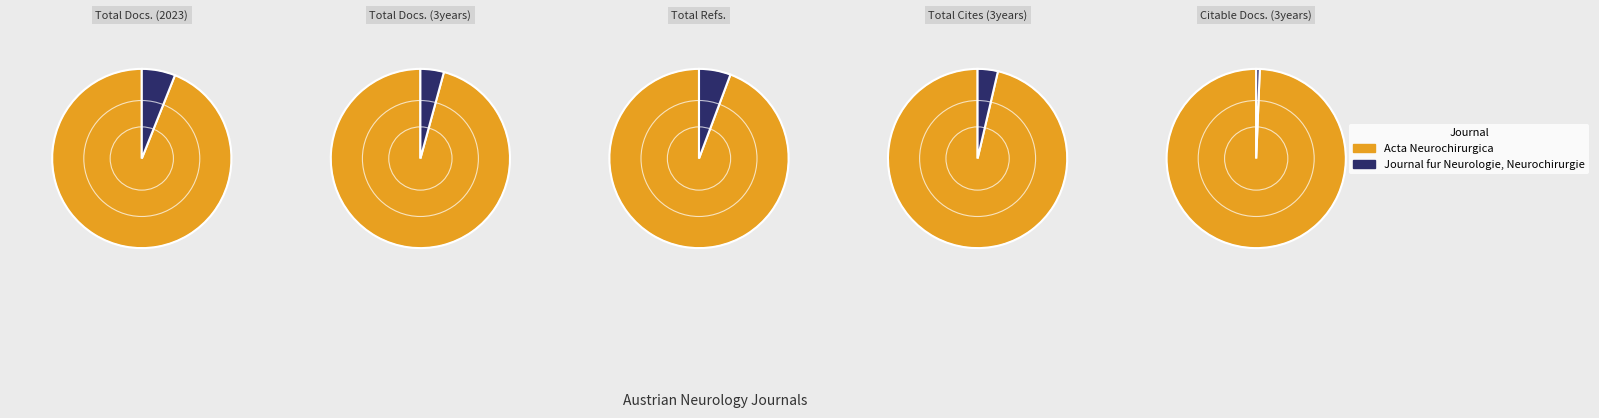

How many segments does this pie chart have?

2